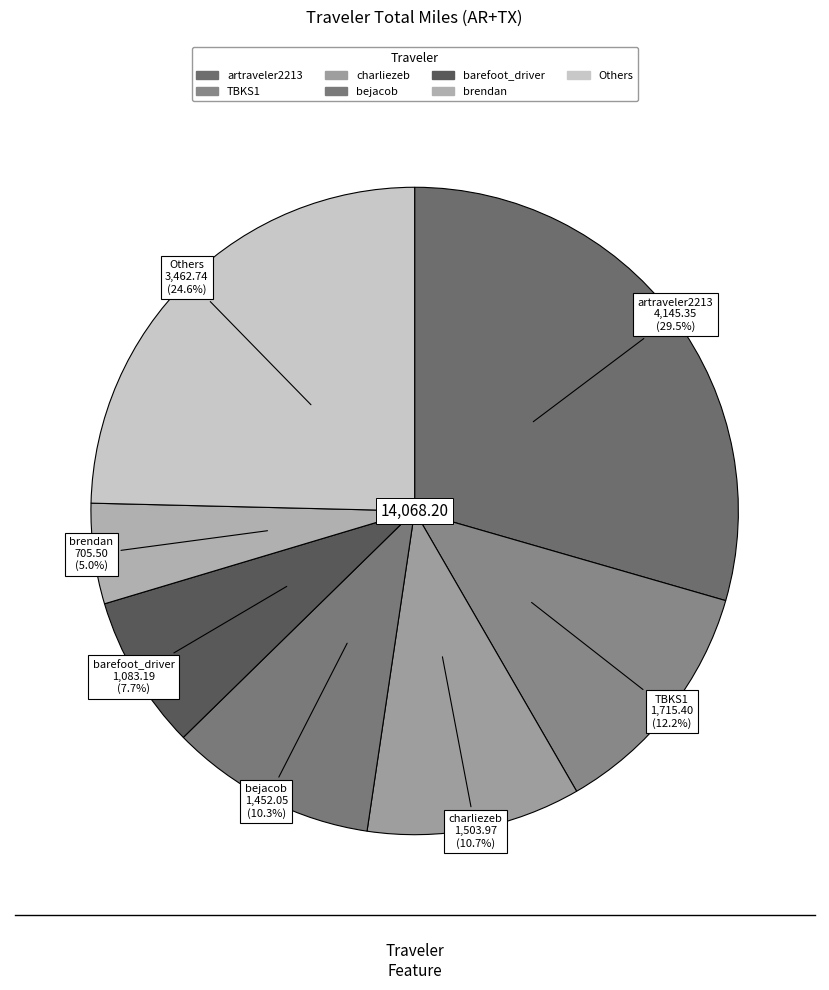

How many segments does this pie chart have?

7